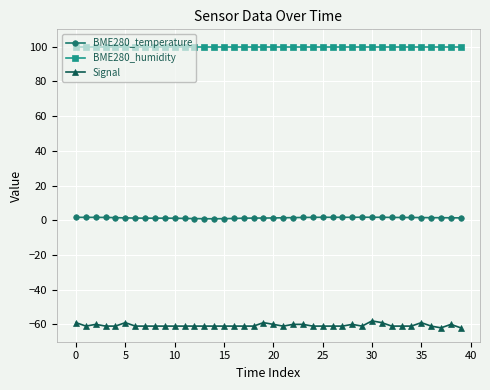

How many lines are shown in the chart?

3